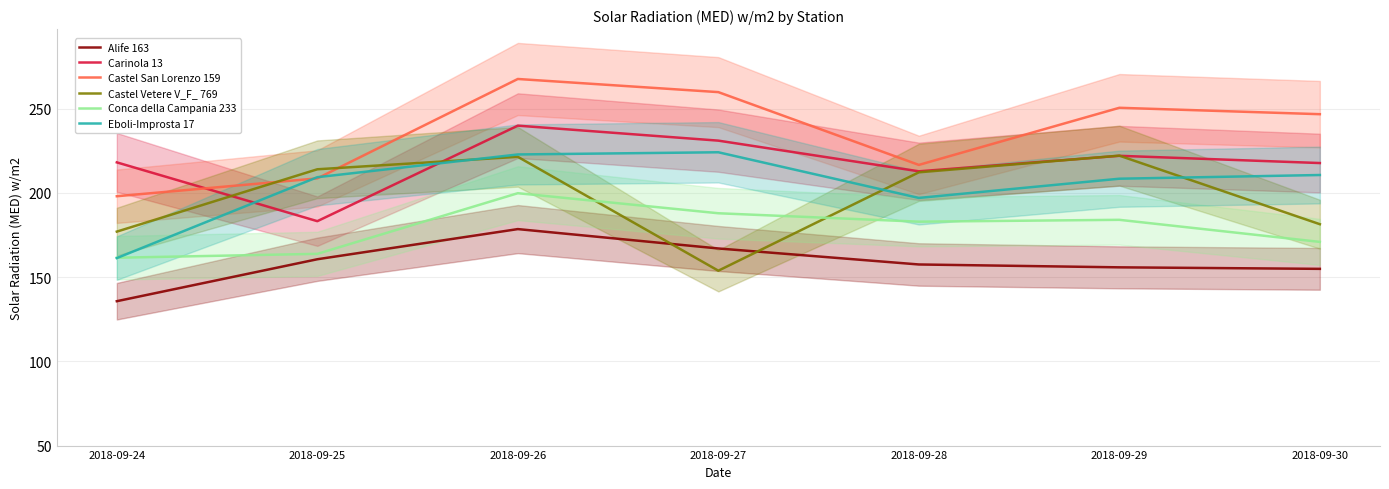

Reading right to left, transcribe all the data shown in this chart.

Alife 163: 2018-09-30=154.9	2018-09-29=155.8	2018-09-28=157.5	2018-09-27=167.0	2018-09-26=178.5	2018-09-25=160.6	2018-09-24=135.7
Carinola 13: 2018-09-30=217.7	2018-09-29=222.0	2018-09-28=212.8	2018-09-27=231.0	2018-09-26=239.9	2018-09-25=183.2	2018-09-24=218.1
Castel San Lorenzo 159: 2018-09-30=246.7	2018-09-29=250.5	2018-09-28=216.6	2018-09-27=259.8	2018-09-26=267.6	2018-09-25=208.6	2018-09-24=198.0
Castel Vetere V_F_ 769: 2018-09-30=181.4	2018-09-29=222.1	2018-09-28=212.2	2018-09-27=153.8	2018-09-26=221.4	2018-09-25=214.0	2018-09-24=177.0
Conca della Campania 233: 2018-09-30=170.9	2018-09-29=184.0	2018-09-28=182.9	2018-09-27=187.9	2018-09-26=199.8	2018-09-25=163.8	2018-09-24=161.5
Eboli-Improsta 17: 2018-09-30=210.6	2018-09-29=208.4	2018-09-28=197.0	2018-09-27=224.1	2018-09-26=222.8	2018-09-25=209.3	2018-09-24=161.3